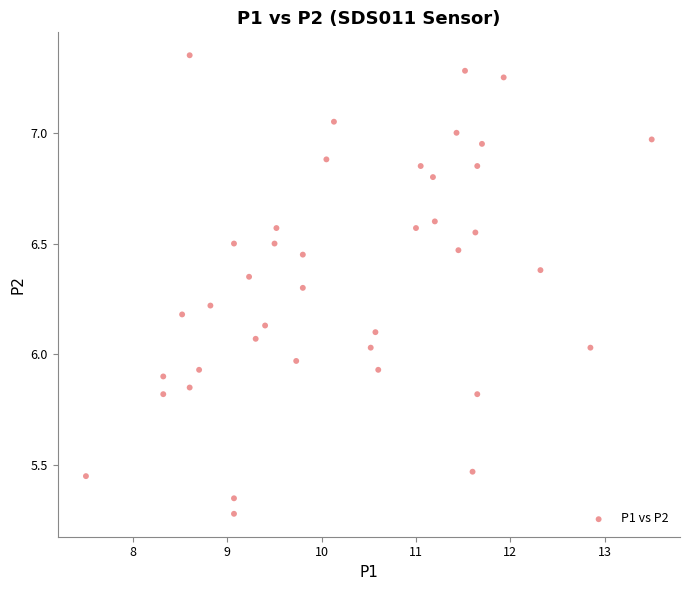

What is the range of Y values (max minus min)?

2.1